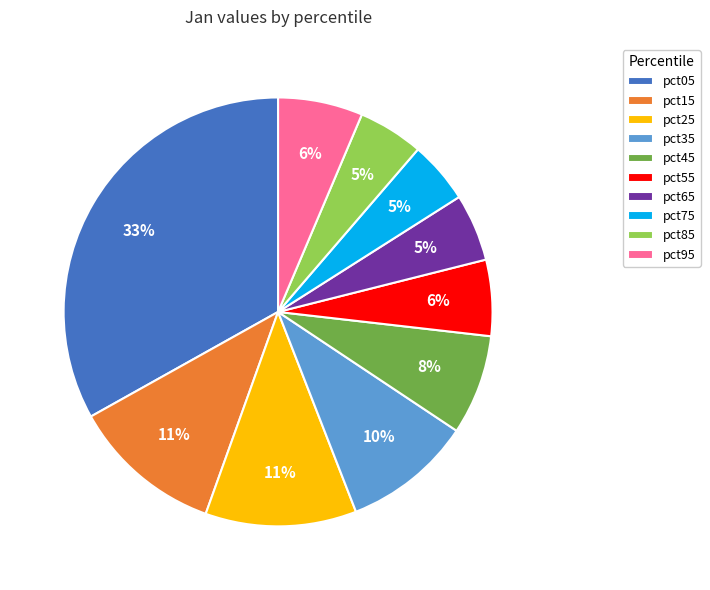

Is the sum of pct05 and pct15 greater than half?

No